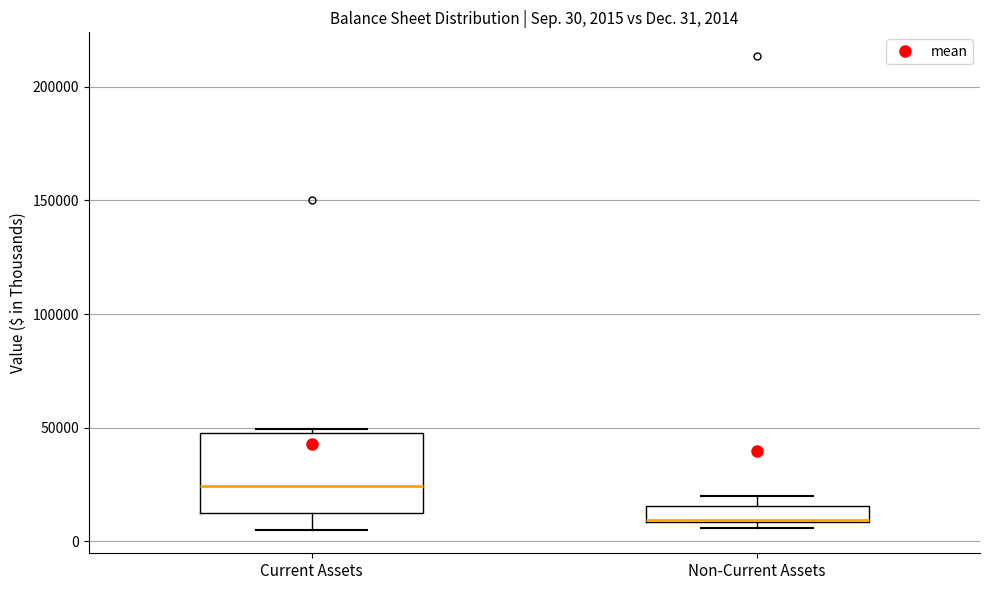

Comparing the boxes themselves (not the whiskers), which one is the tallest?

Current Assets